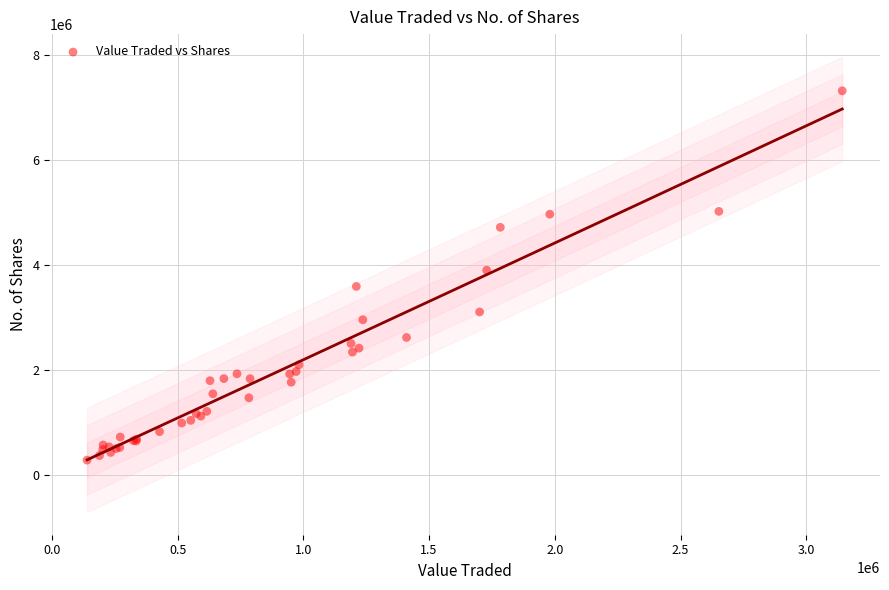

What Y value in the scatter plot is closest to 3809204?

3909554